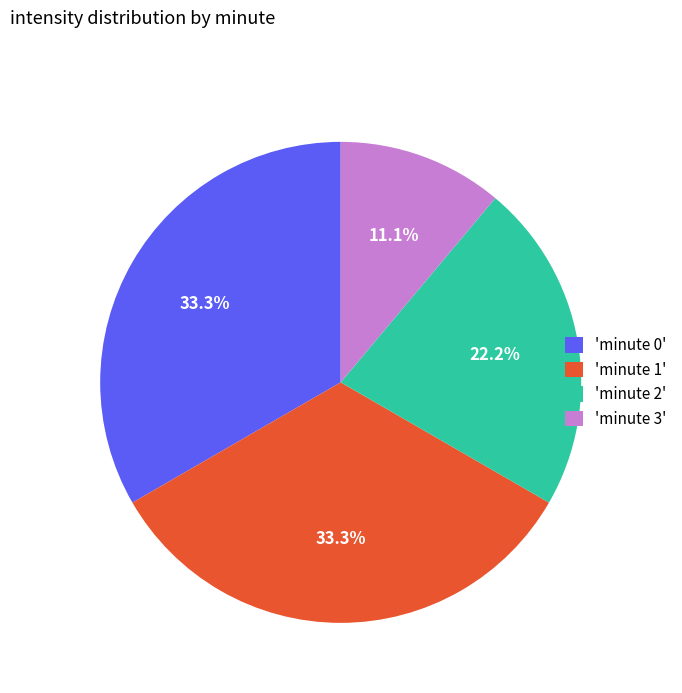

Which has a higher value, 'minute 1' or 'minute 2'?

'minute 1'